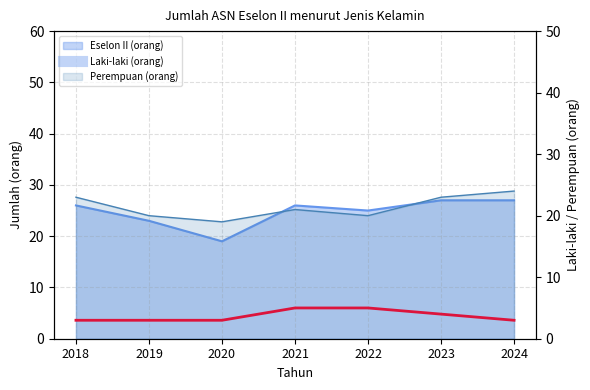

What is the difference between the second highest and minimum values?

2